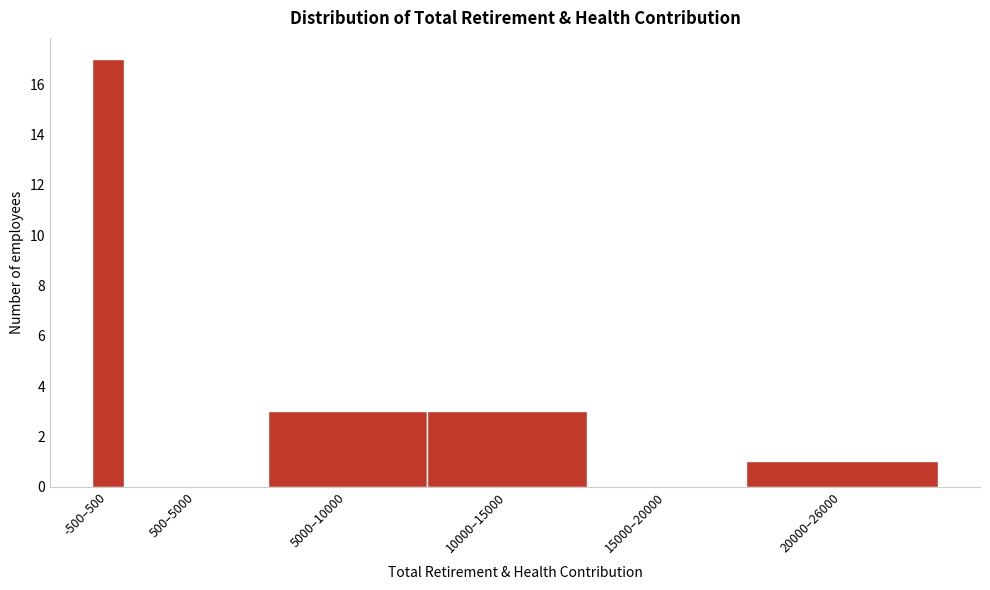

Reading left to right, what are all the values shown in this chart?

-500–500=17	500–5000=0	5000–10000=3	10000–15000=3	15000–20000=0	20000–26000=1